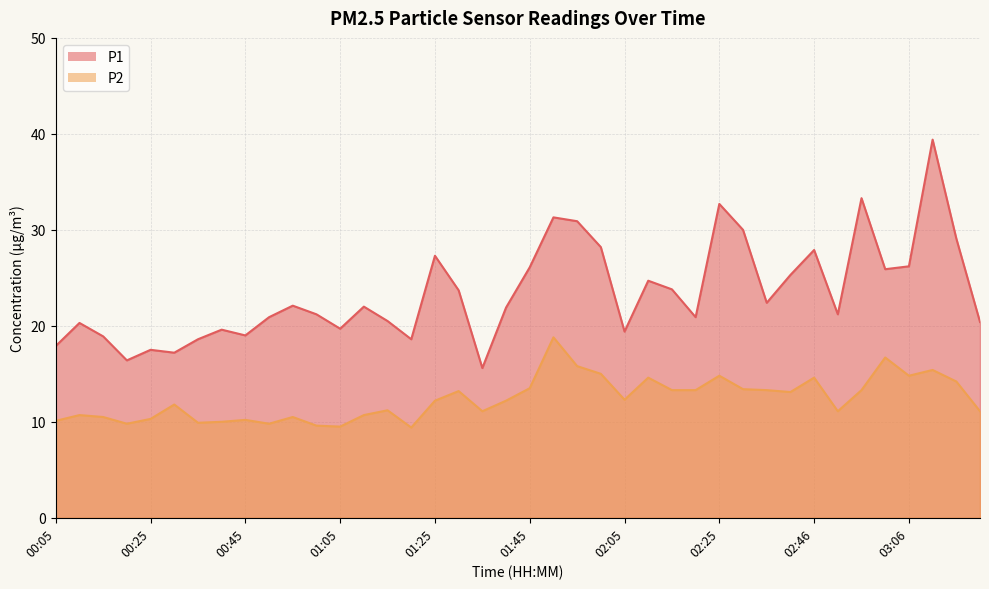

Which series has the largest total across all categories?

P1